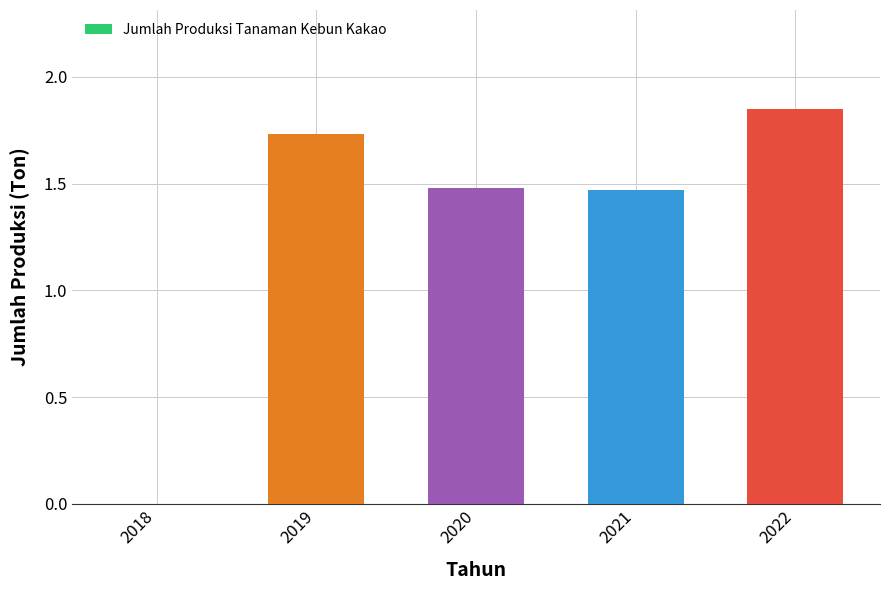

The chart shows a value of 1.5 at 2020. True or false?

True